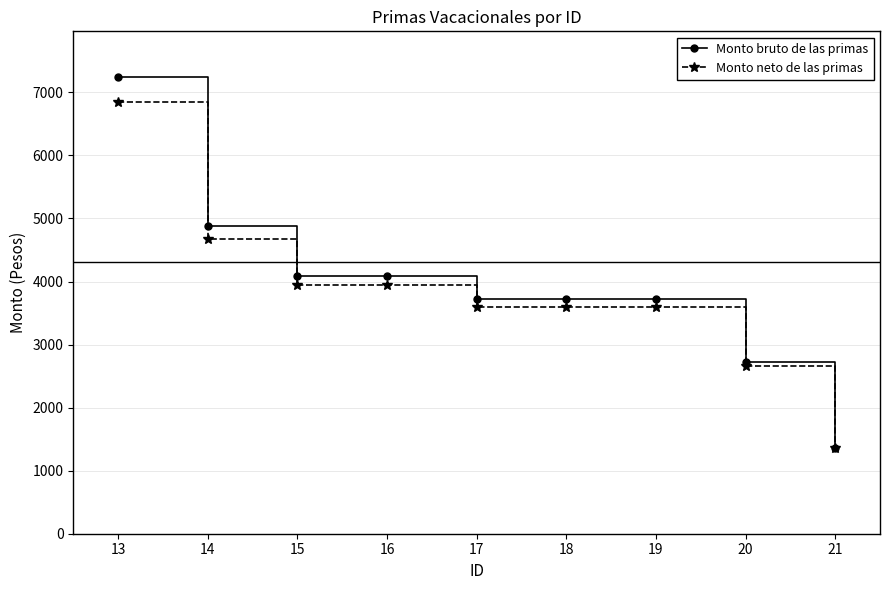

Which series has the largest range (max minus min)?

Monto bruto de las primas